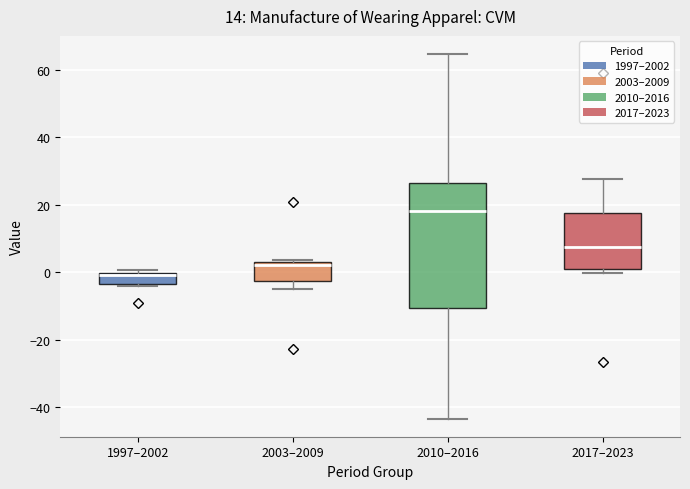

Which box is the tallest, from its lower edge to its upper edge?

2010–2016